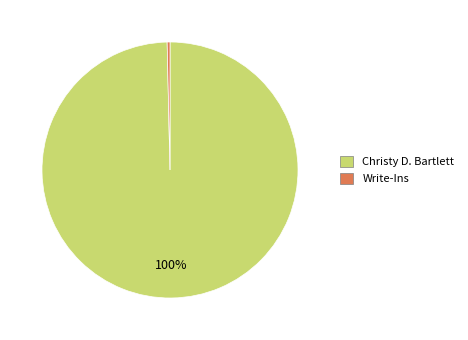

To the nearest percent, what is the average slice percentage?

50%